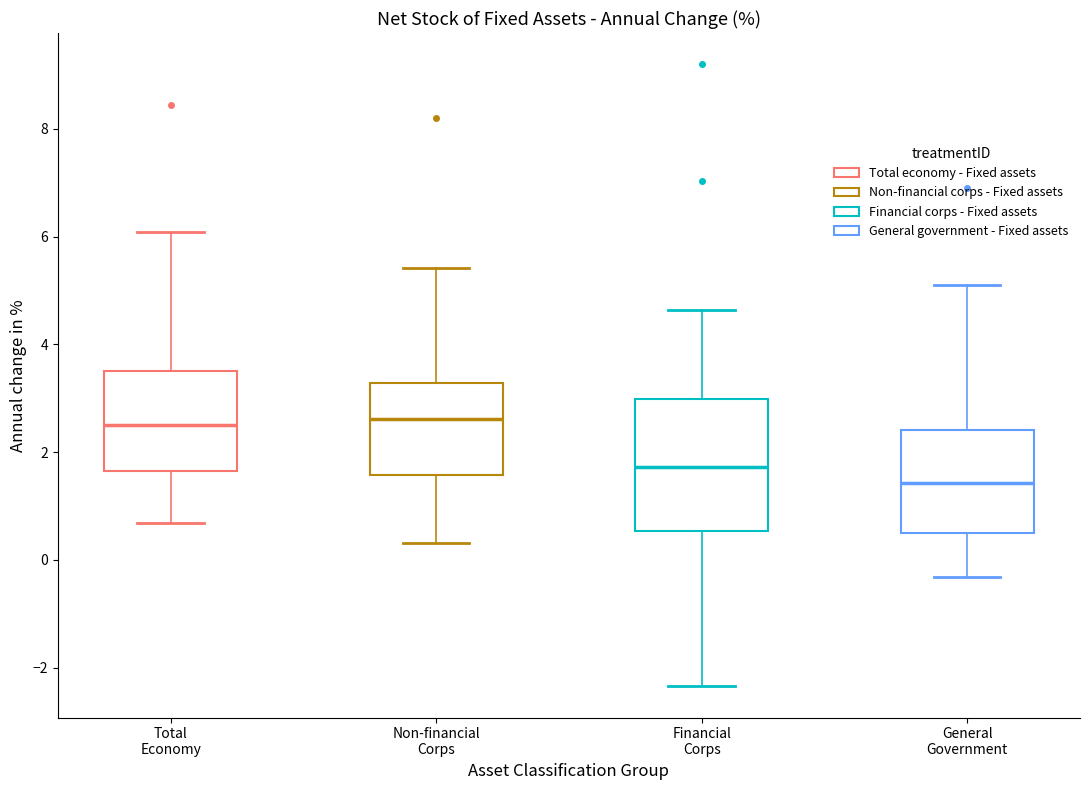

Comparing the boxes themselves (not the whiskers), which one is the tallest?

Financial Corps